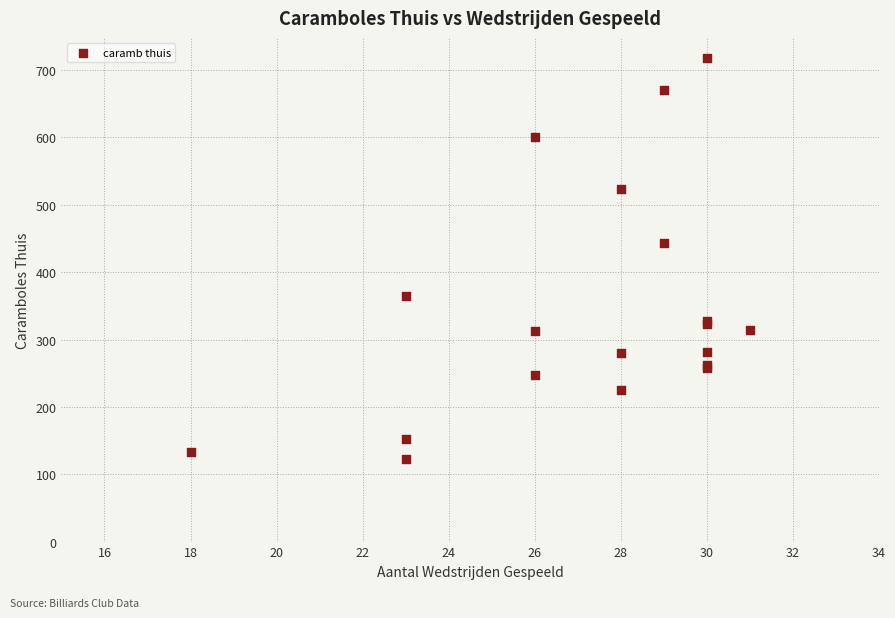

What Y value in the scatter plot is closest to 420?

443